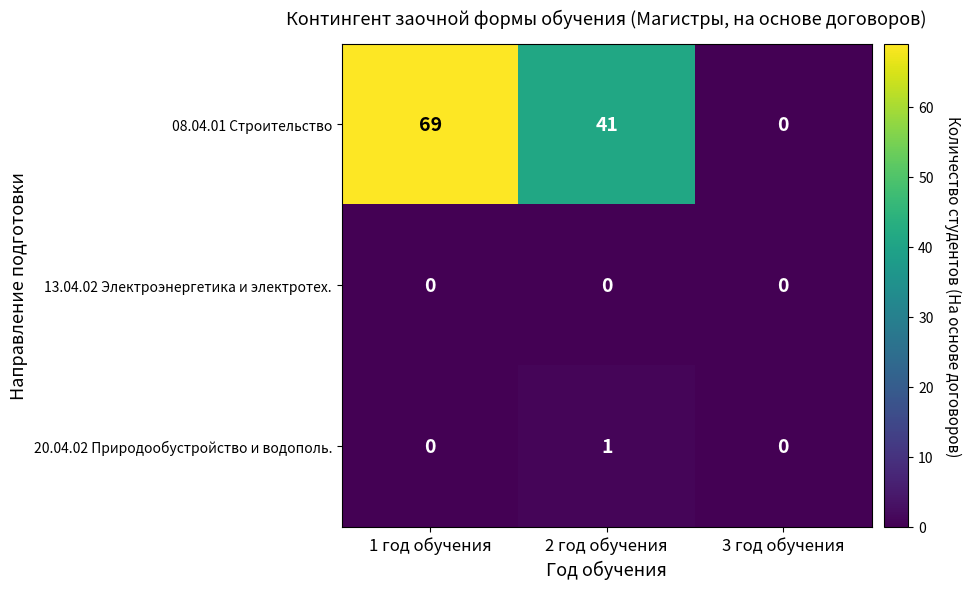

What is the difference between the maximum and minimum values in the 08.04.01 Строительство series?

69